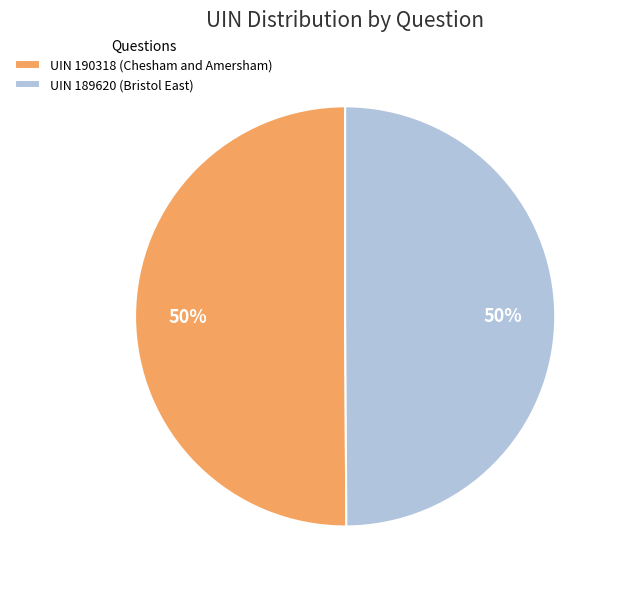

Combined, do UIN 190318 (Chesham and Amersham) and UIN 189620 (Bristol East) account for over 50%?

Yes